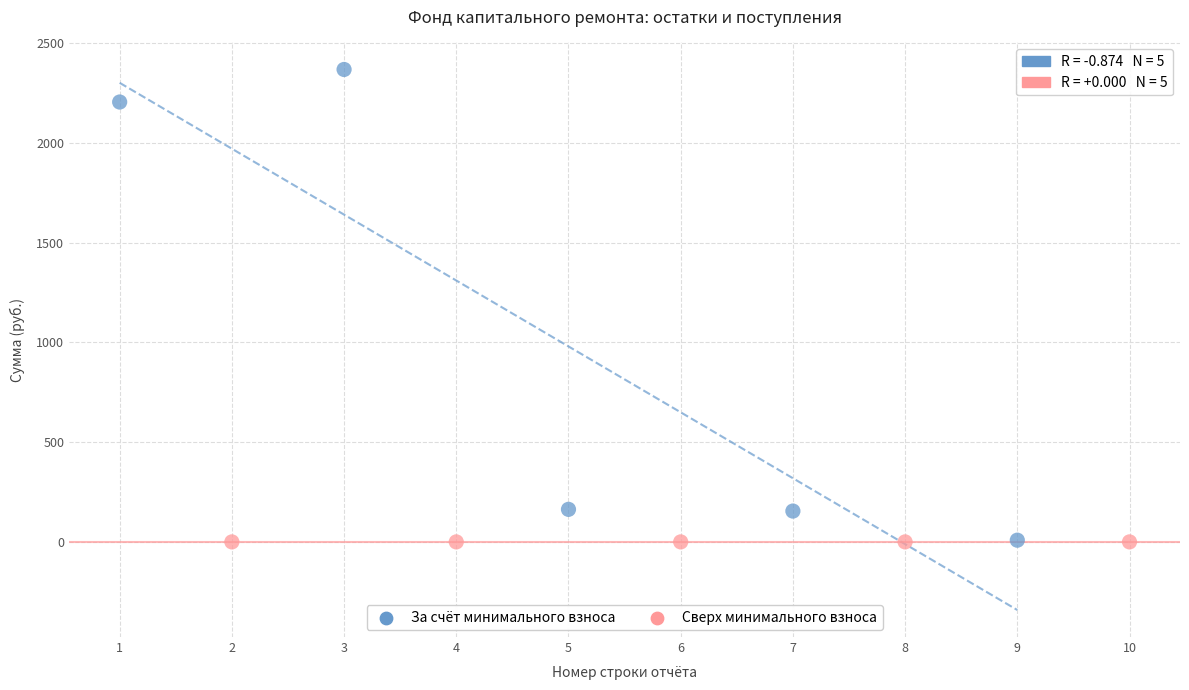

What are all the series names shown in the legend?

За счёт минимального взноса, Сверх минимального взноса